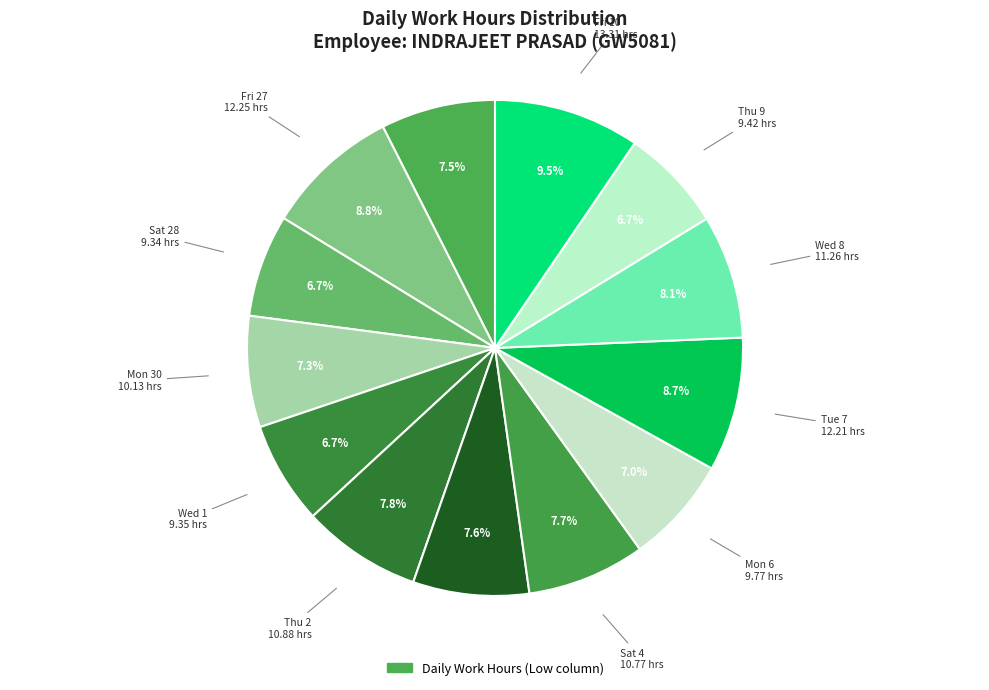

Count the number of slices in the pie.

13